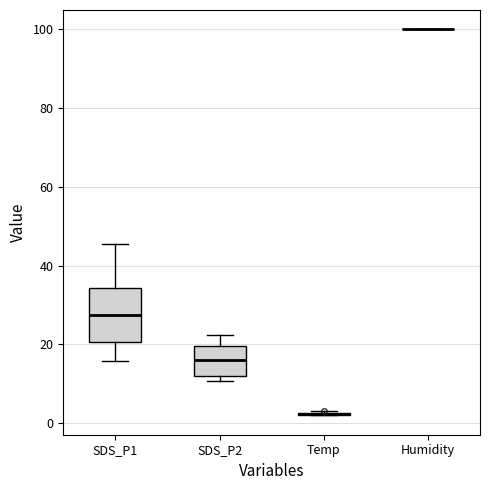

Reading left to right, transcribe this box plot: for each box, give where its median line is, the range the box spans, and where its two whiskers end, as read against the y-axis. The values are not printed on the chart, so give them approximately, as read against the axis.

SDS_P1: median 28, box 20 to 34, whiskers 16 to 46
SDS_P2: median 16, box 12 to 20, whiskers 10 to 22
Temp: box collapsed to a line at 2, whiskers 2 to 4
Humidity: box collapsed to a line at 100, whiskers 100 to 100